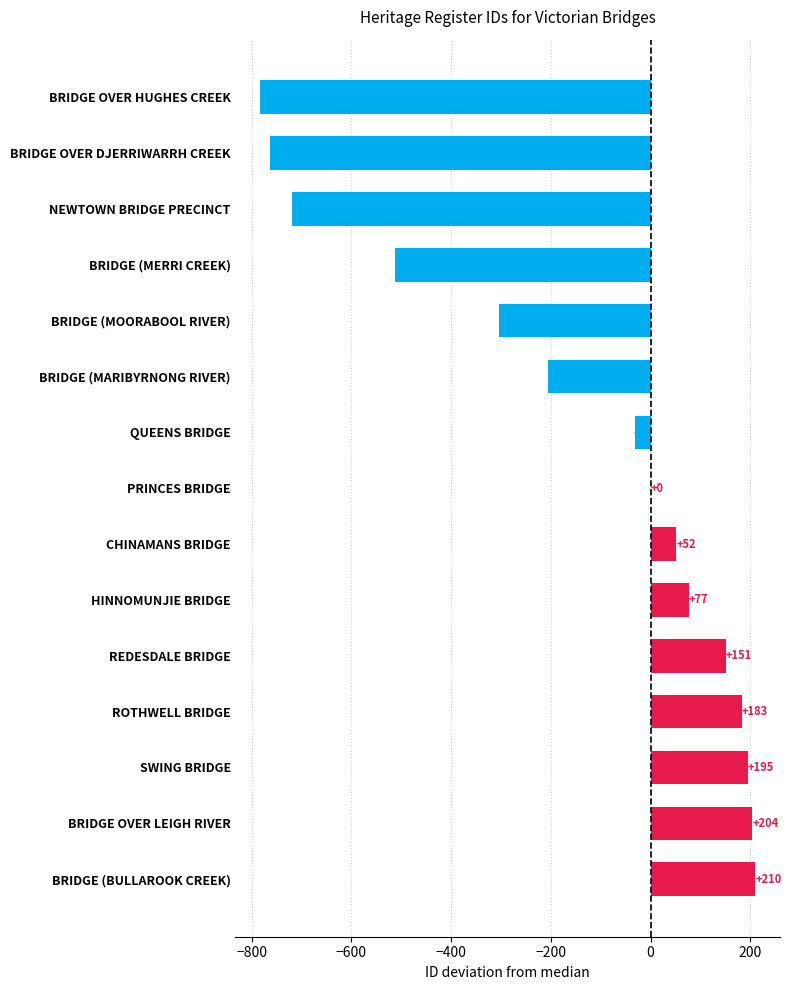

How many series are shown in this chart?

1